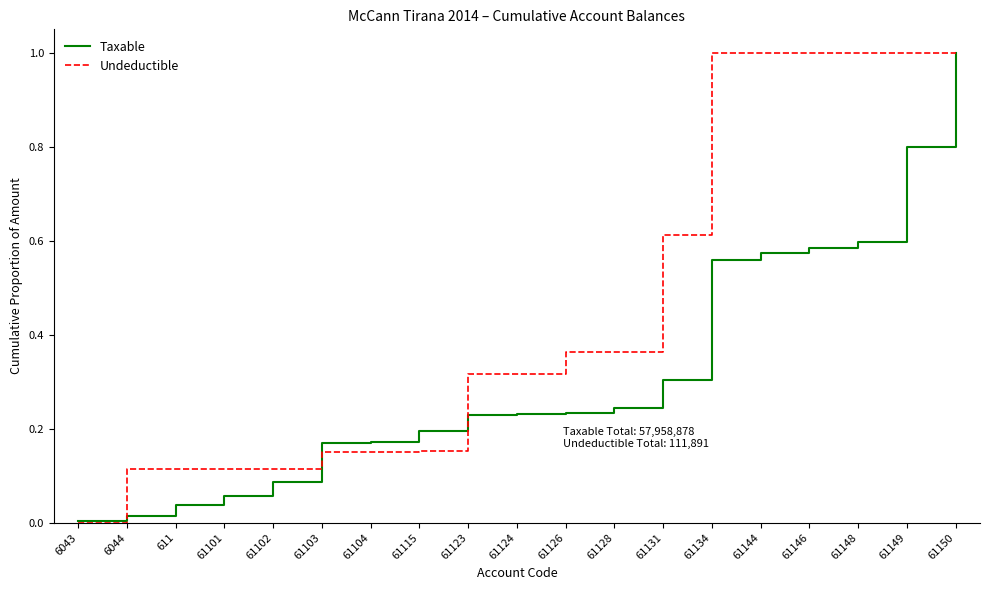

Is it true that Undeductible equals 0.0 at 6043?

True